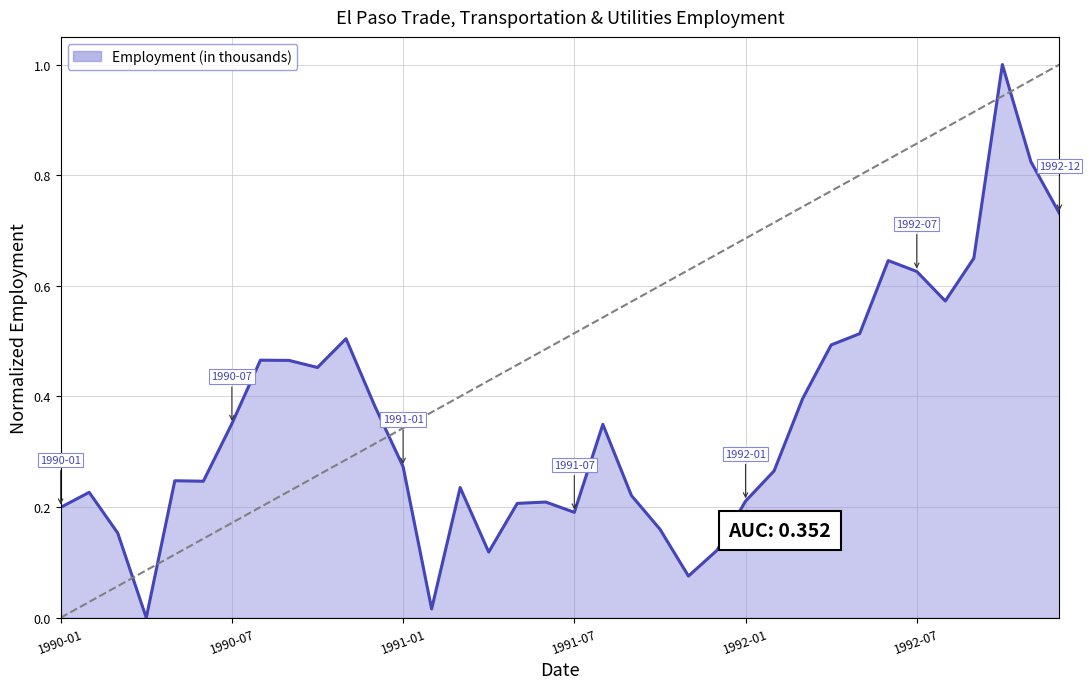

What is the difference between the maximum and minimum values?

1.0